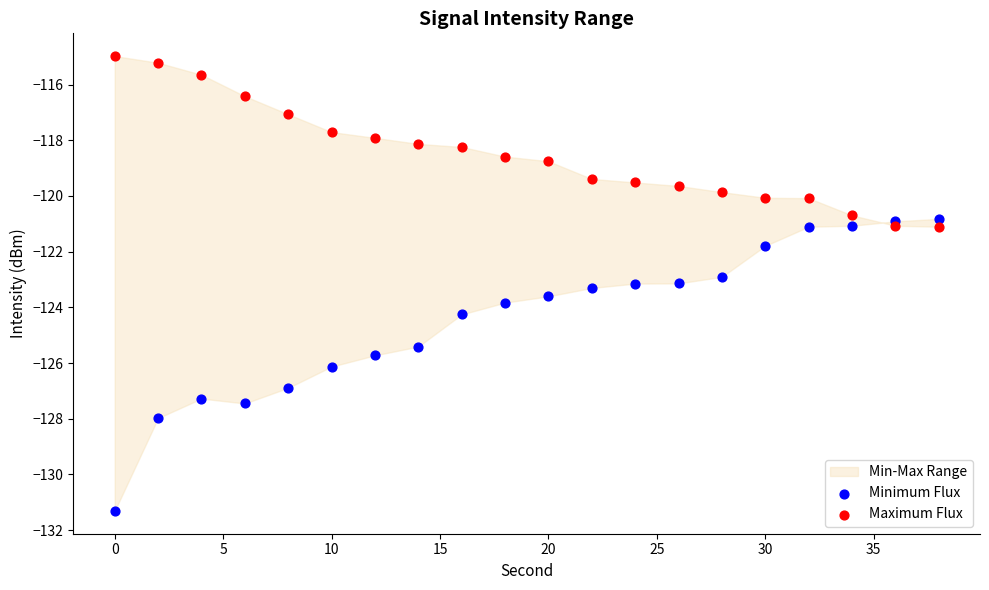

Which series reaches the minimum Y coordinate?

Minimum Flux